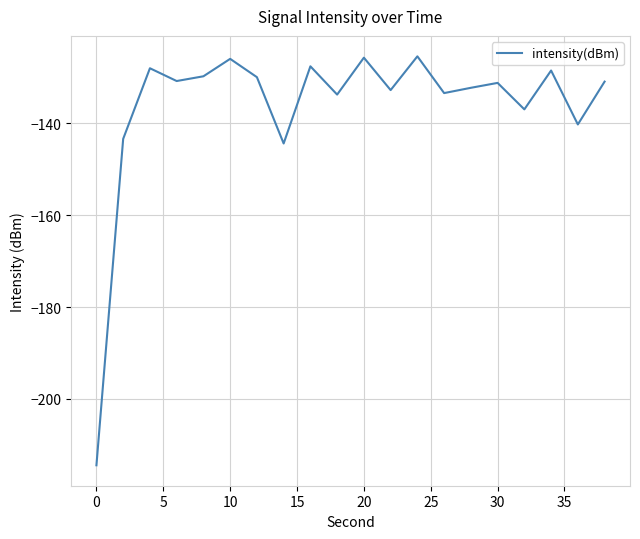

How many interior local valleys (lower than both neighbors) does the data have?

7